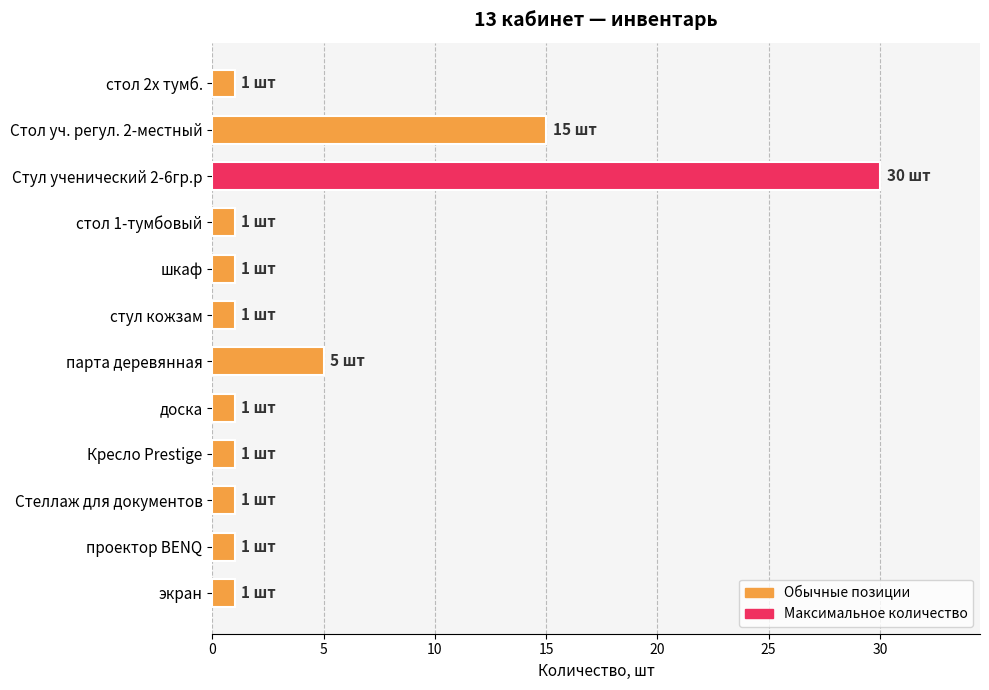

Count the values in the range 1 to 5.

10